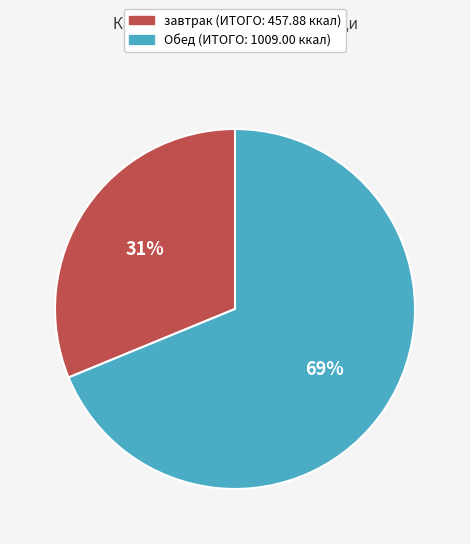

To the nearest percent, what is the average slice percentage?

50%